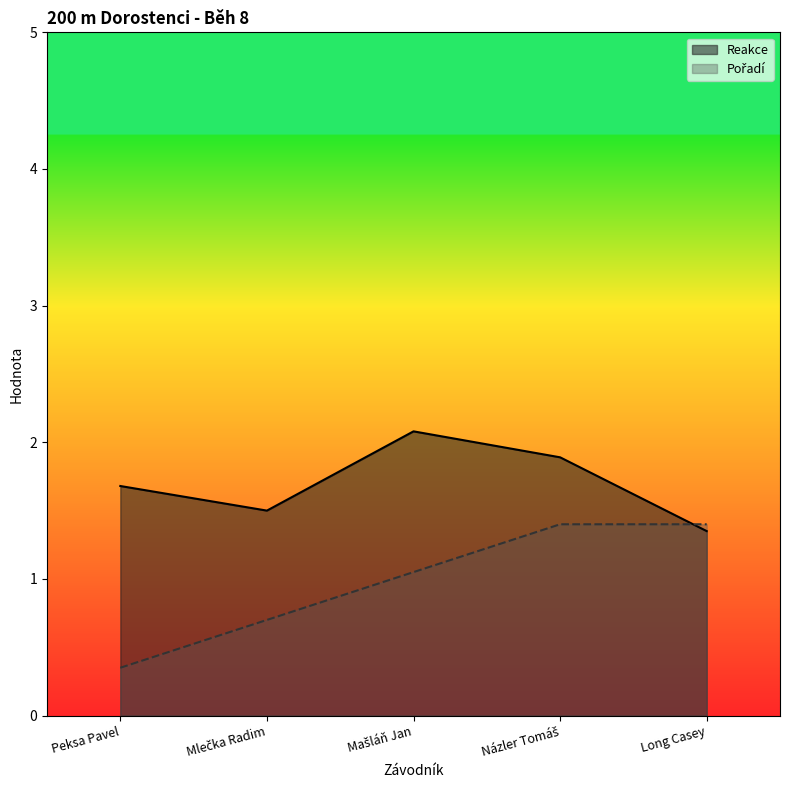

What value does the Reakce series have at Mlečka Radim?

1.5